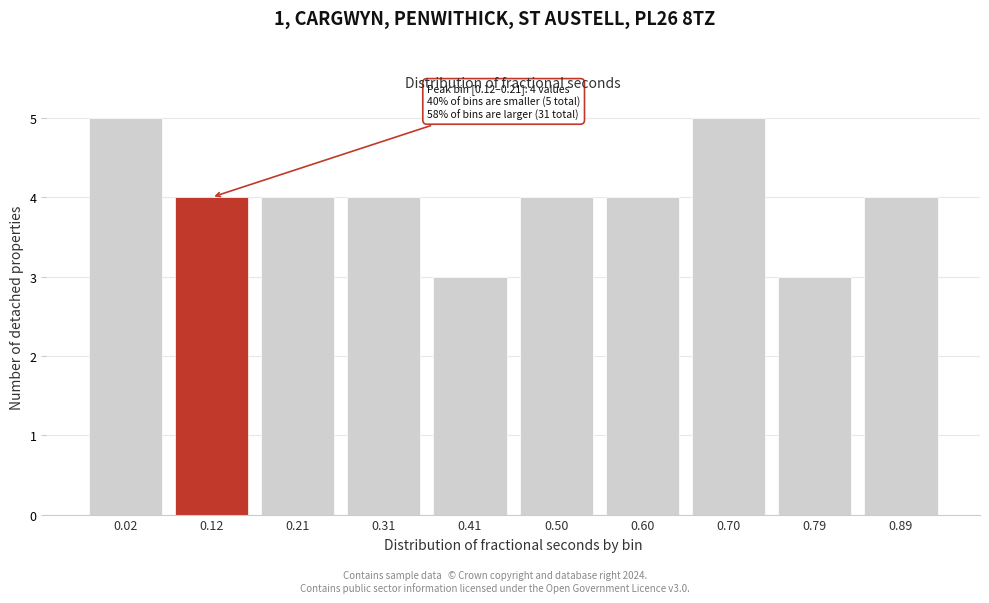

Reading left to right, list all the values displayed in this chart.

5	4	4	4	3	4	4	5	3	4